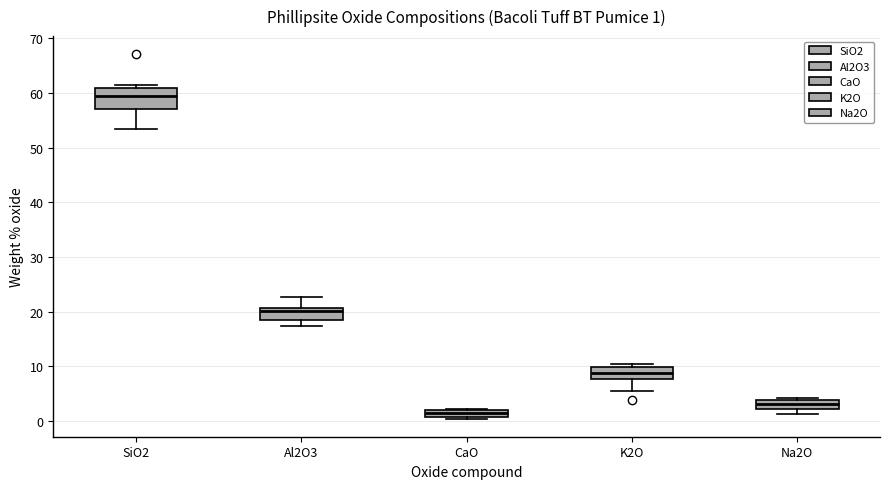

Which box has the highest median line?

SiO2